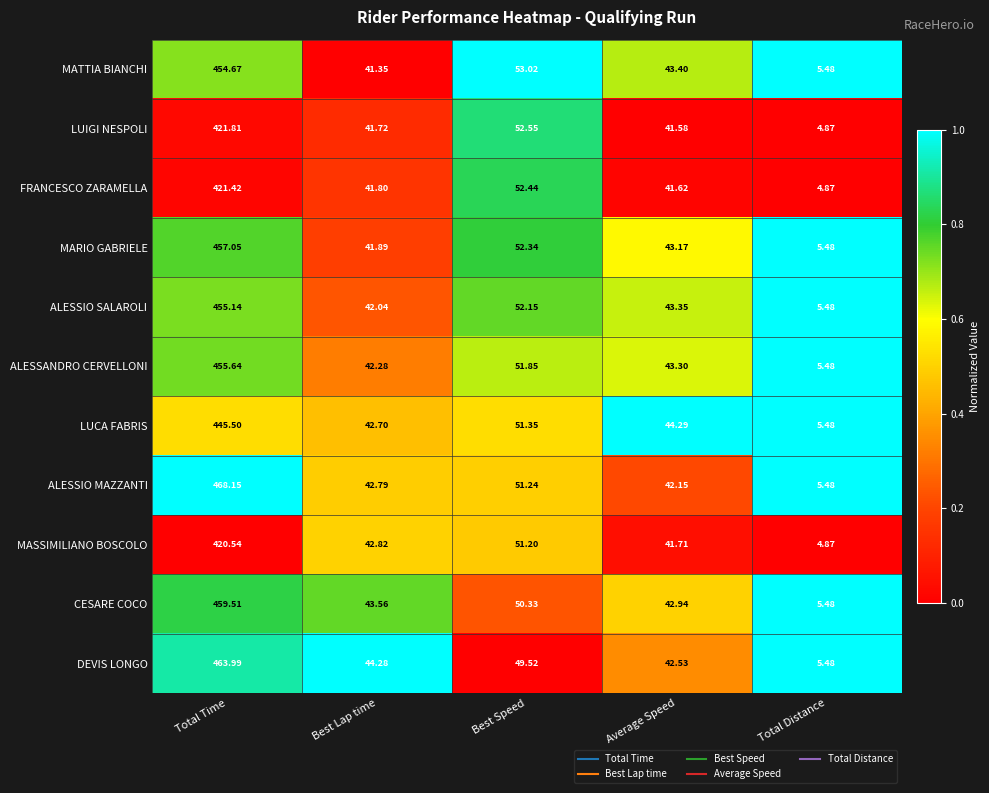

Which series has the largest total across all categories?

ALESSIO MAZZANTI